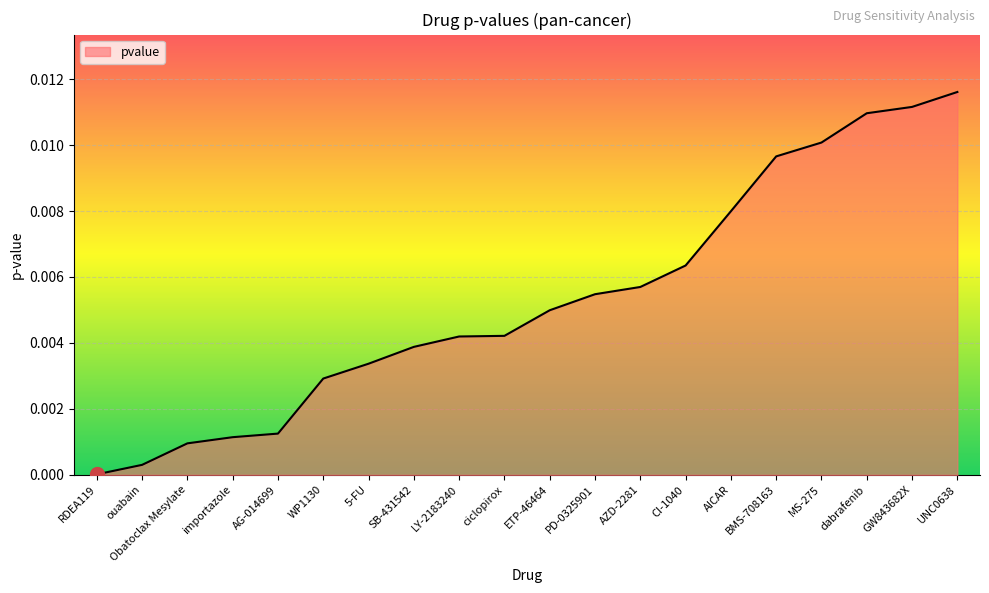

At which category does the chart reach its minimum across all series?

RDEA119